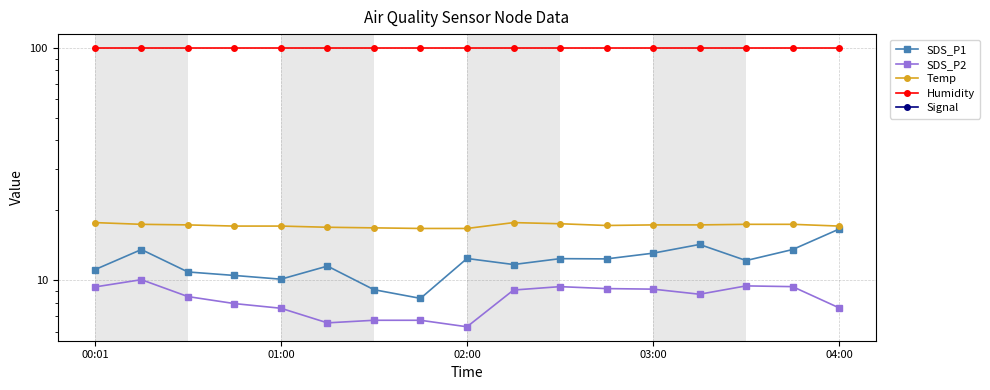

Rank the series by their maximum value, from highest to lowest.

Humidity, Temp, SDS_P1, SDS_P2, Signal